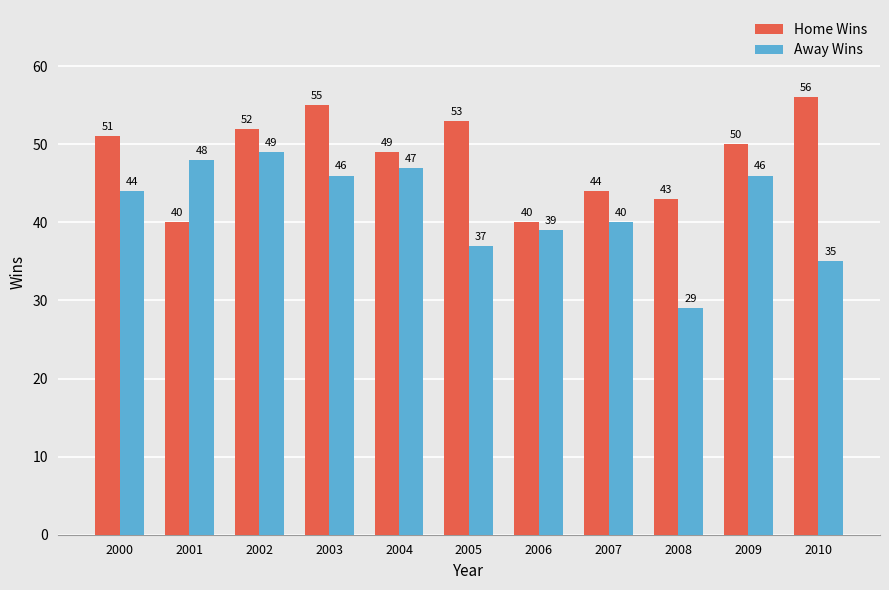

What is the greatest value displayed?

56